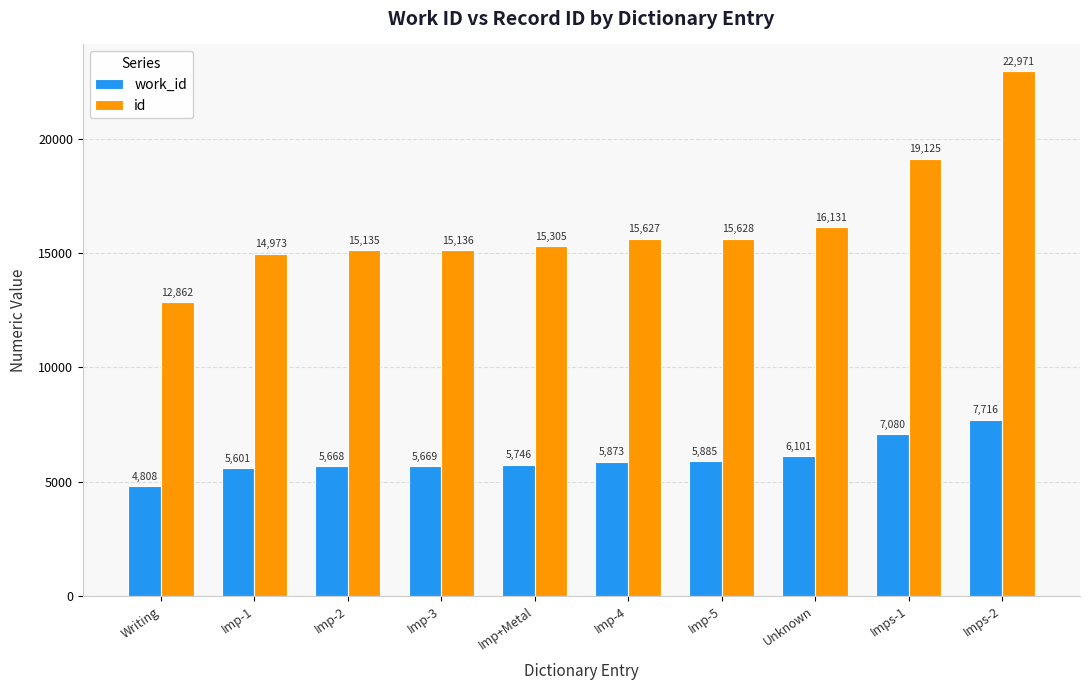

What is the value of the id bar at the 7th from the left?

15628